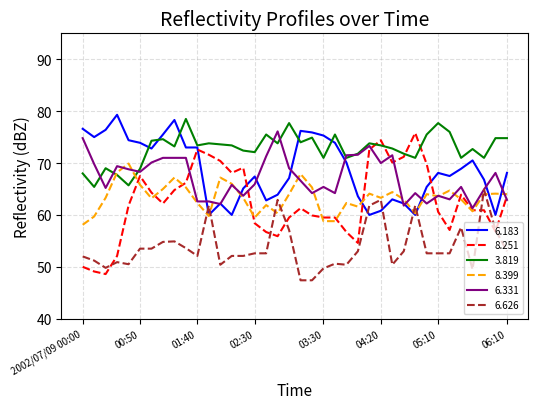

Which series has the largest total across all categories?

3.819